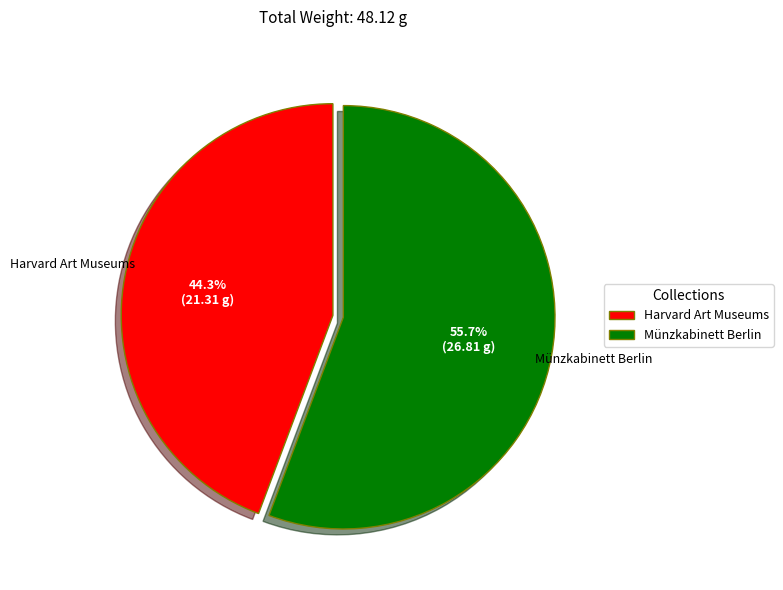

To the nearest percent, what is the difference between the largest and smallest slice percentages?

11%